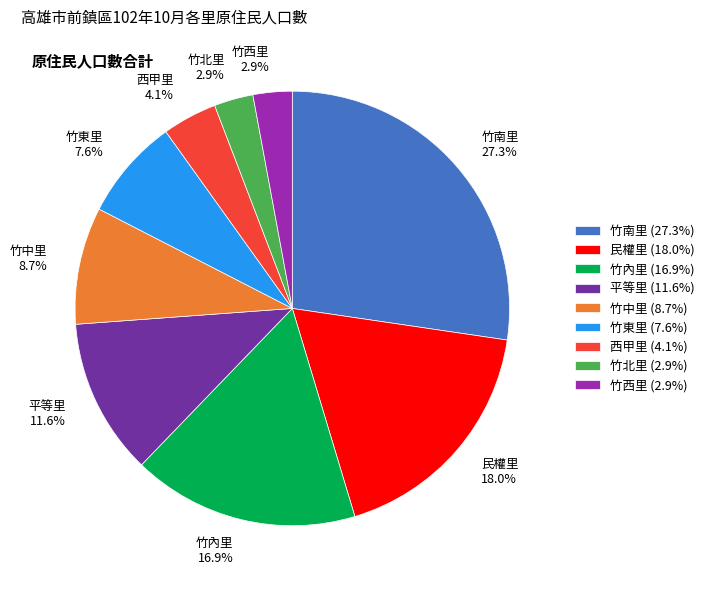

To the nearest percent, what percentage of the pie is 西甲里?

4%